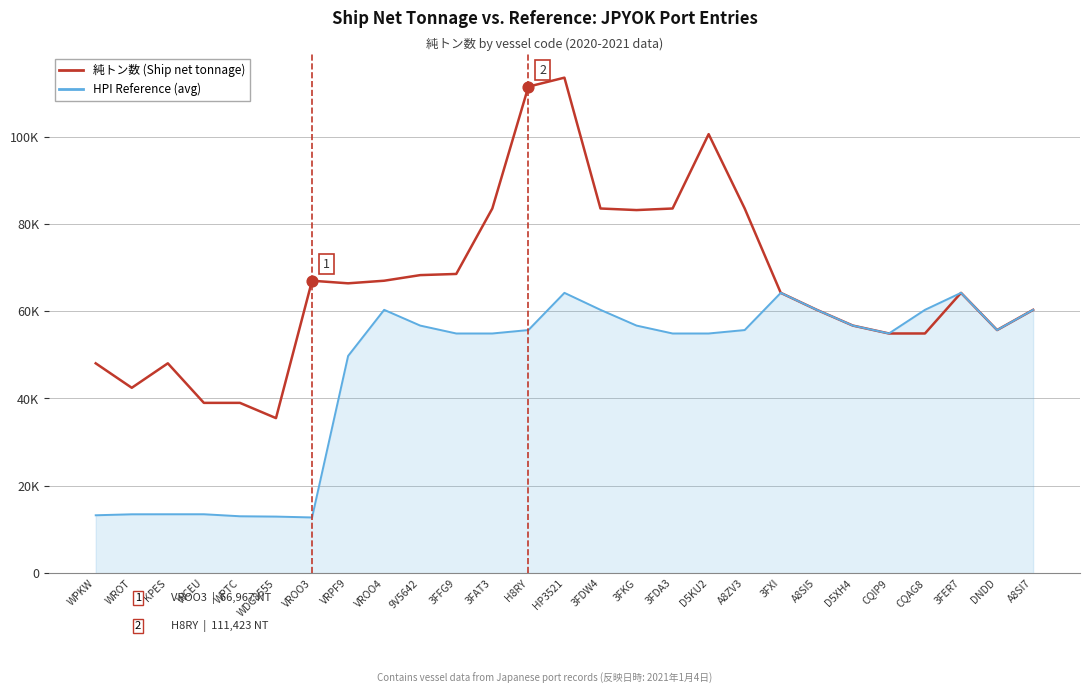

What is the total value across all series at VROO4?

127267